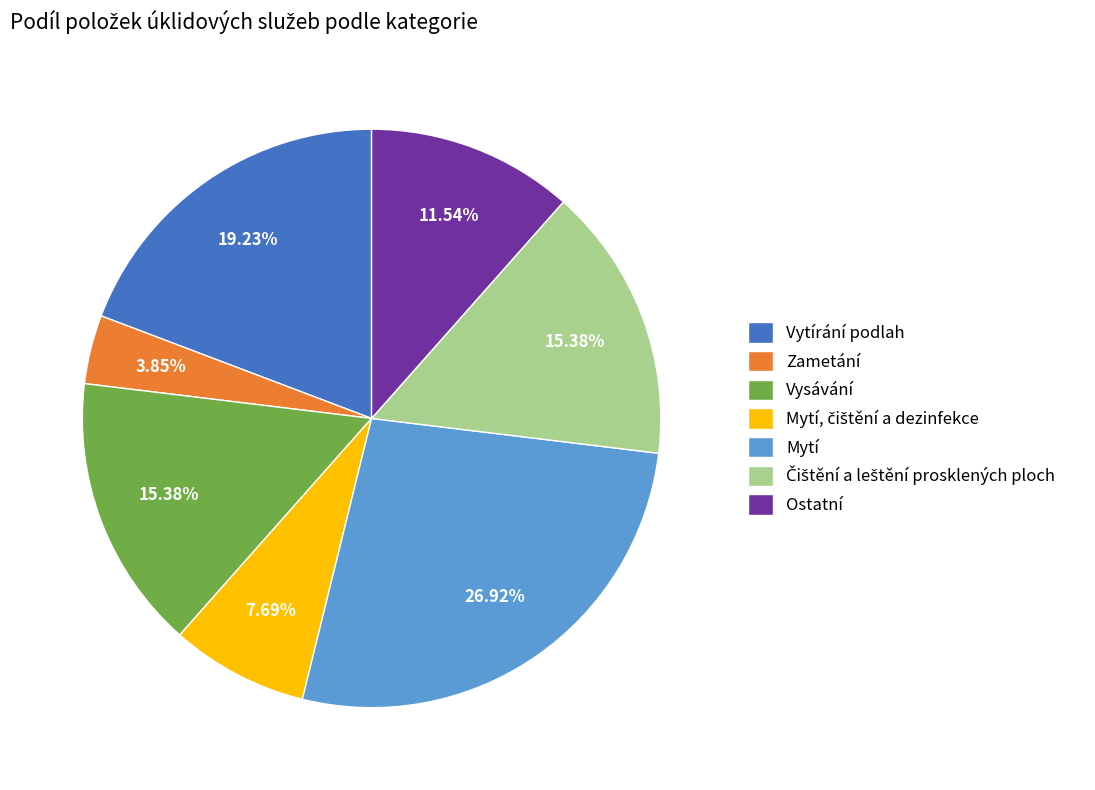

Is the sum of Zametání and Ostatní greater than half?

No